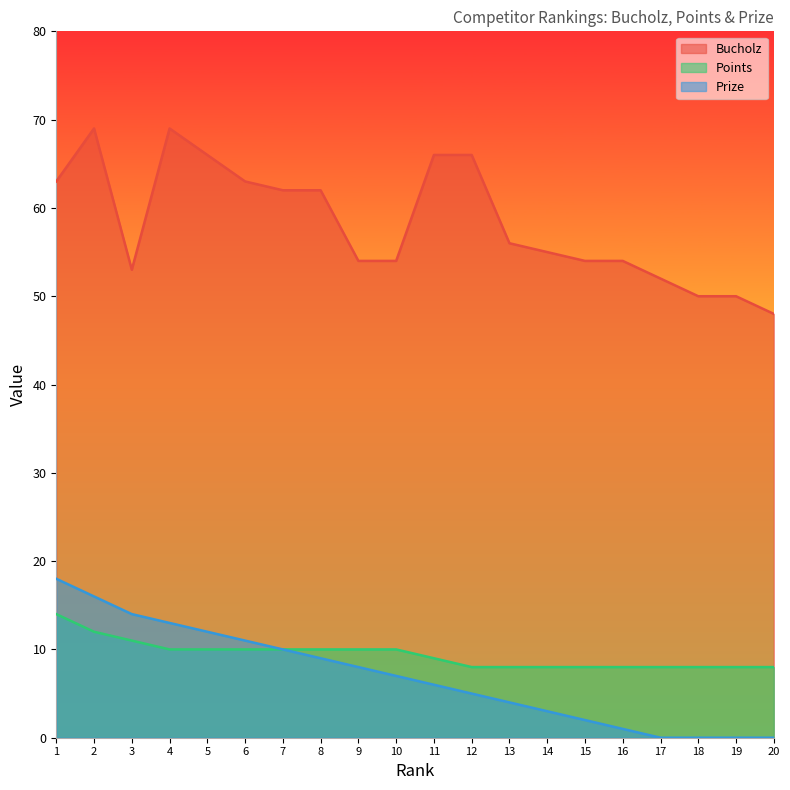

At which label is Prize closest to 9?

8